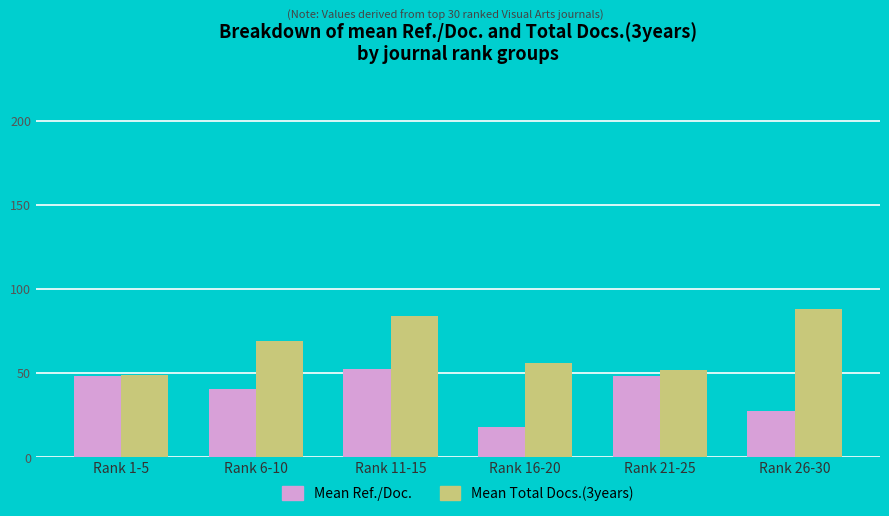

How many bars are there in each group?

2